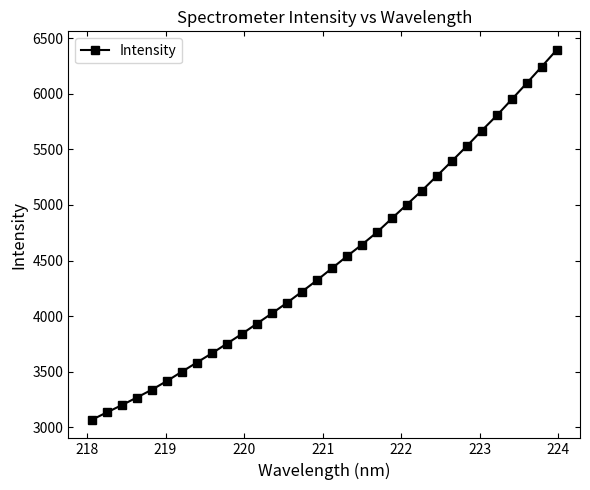

True or false: the data has more than 1 interior local peaks.

False